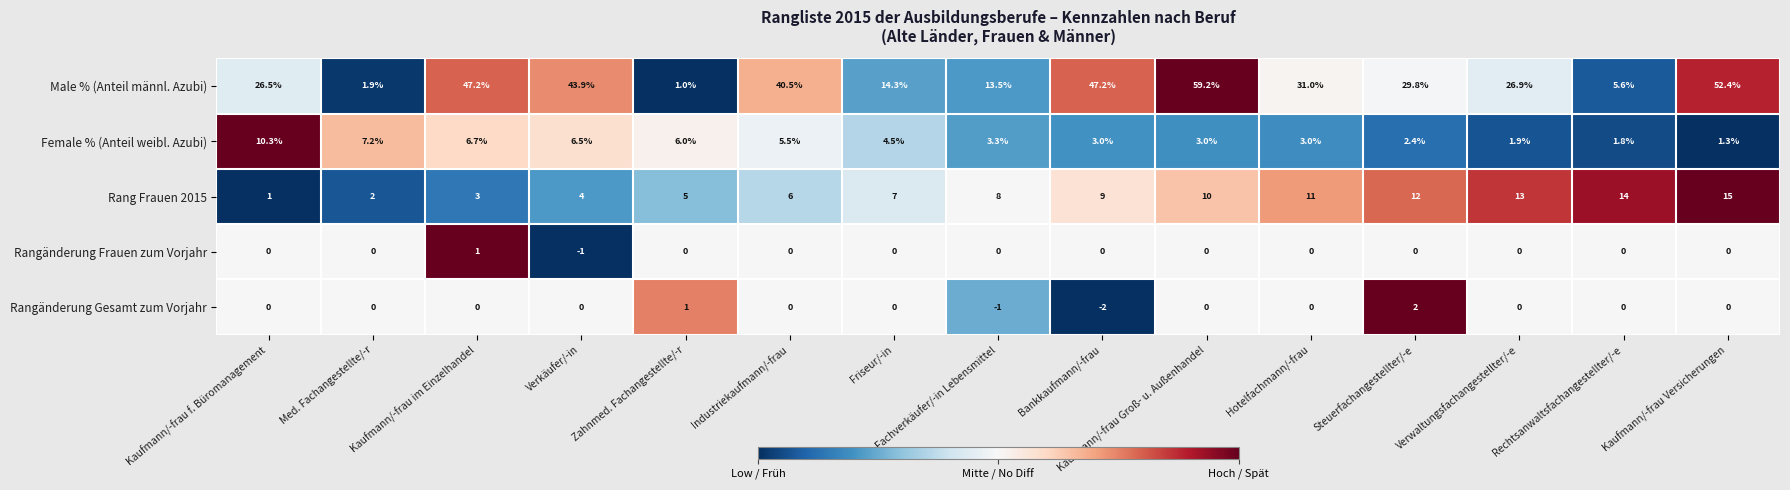

How many values in the Rangänderung Frauen zum Vorjahr series are below 0?

1